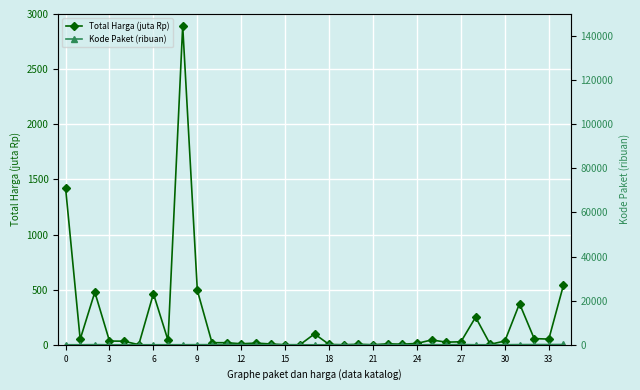

What is the maximum value for Total Harga (juta Rp)?

2892.1